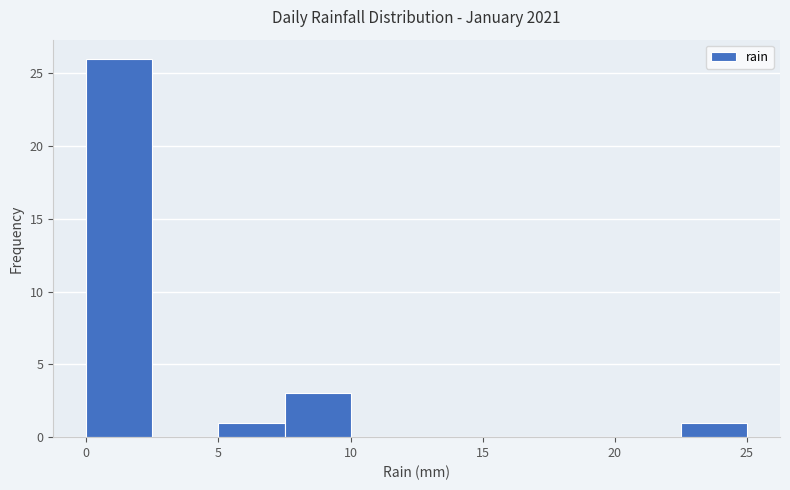

Reading left to right, transcribe this chart: for each bar, give the range it covers on the x-axis and its height. The values are not printed on the chart, so give them approximately, as read against the axis.

0.0 to 2.5: 26
2.5 to 5.0: 0
5.0 to 7.5: 1
7.5 to 10.0: 3
10.0 to 12.5: 0
12.5 to 15.0: 0
15.0 to 17.5: 0
17.5 to 20.0: 0
20.0 to 22.5: 0
22.5 to 25.0: 1